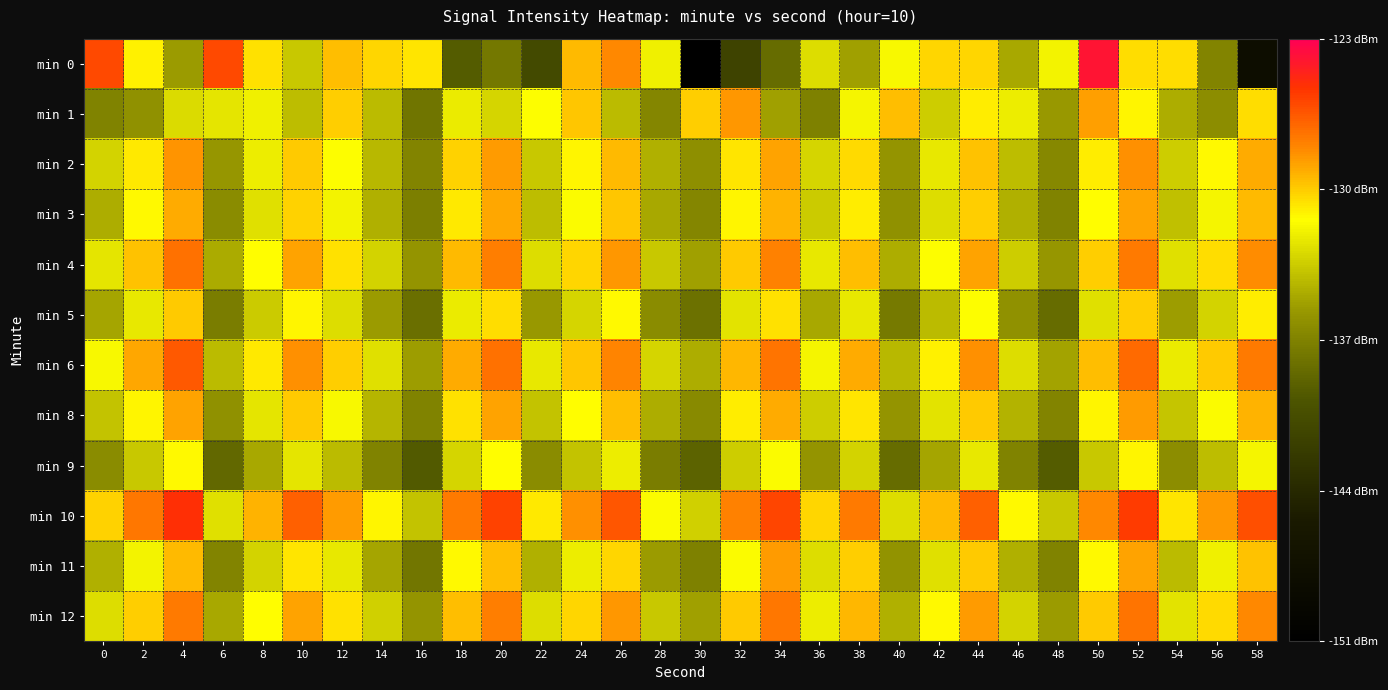

Which series has the largest total across all categories?

min 10